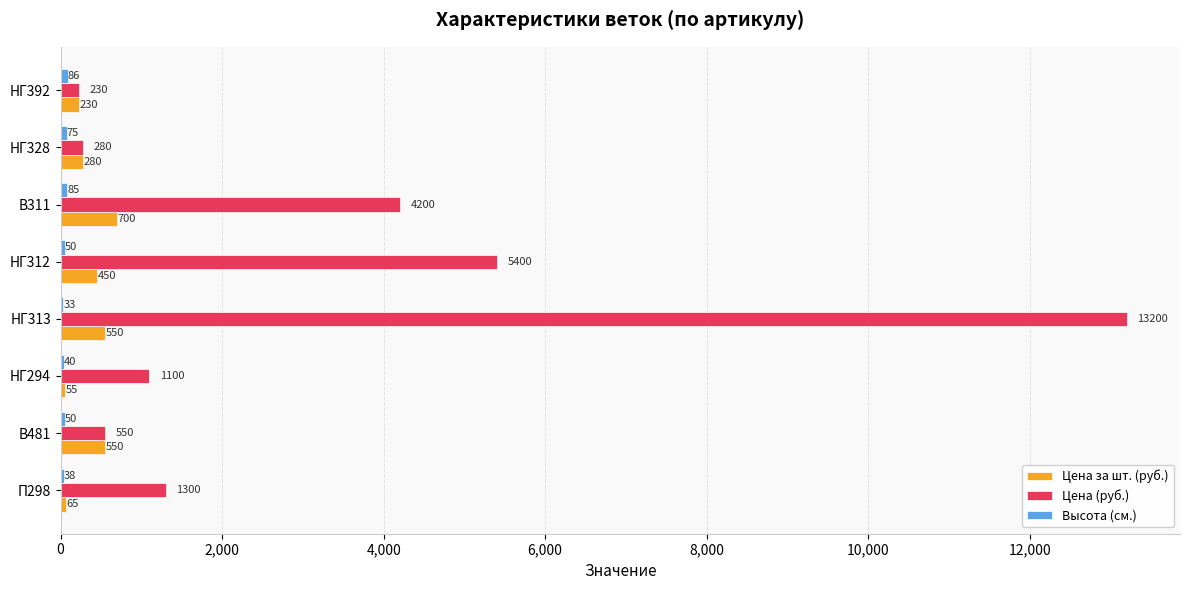

Is it true that Цена (руб.) equals 230 at НГ392?

True